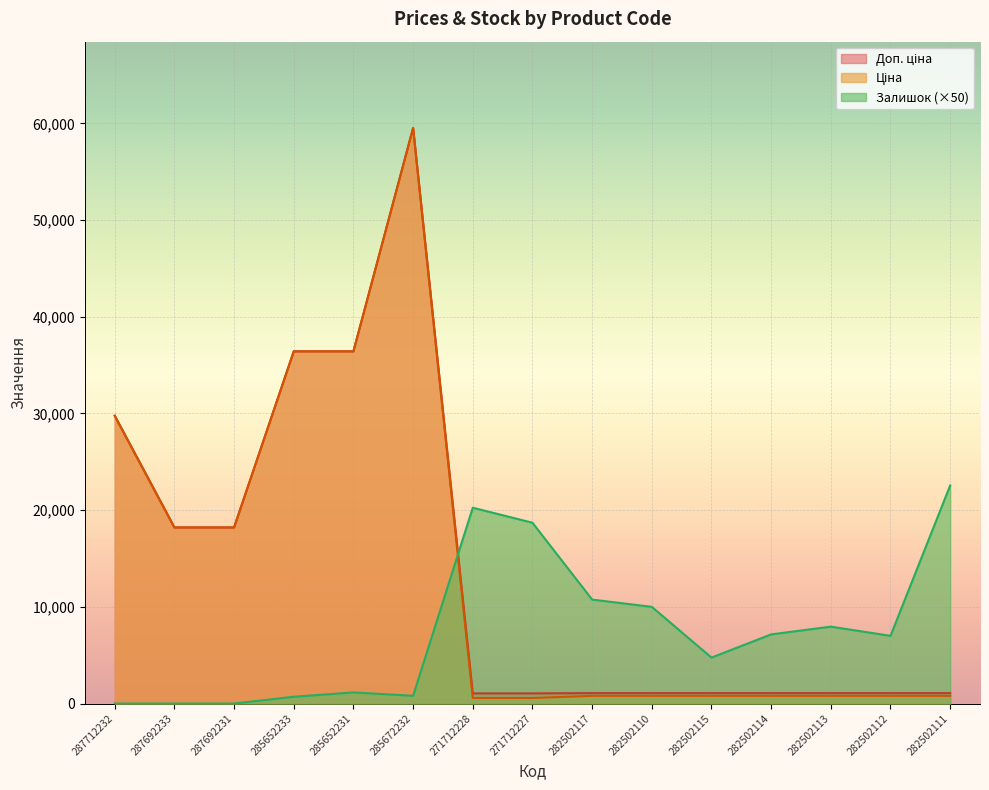

At which category does Доп. ціна reach its first local peak?

285672232